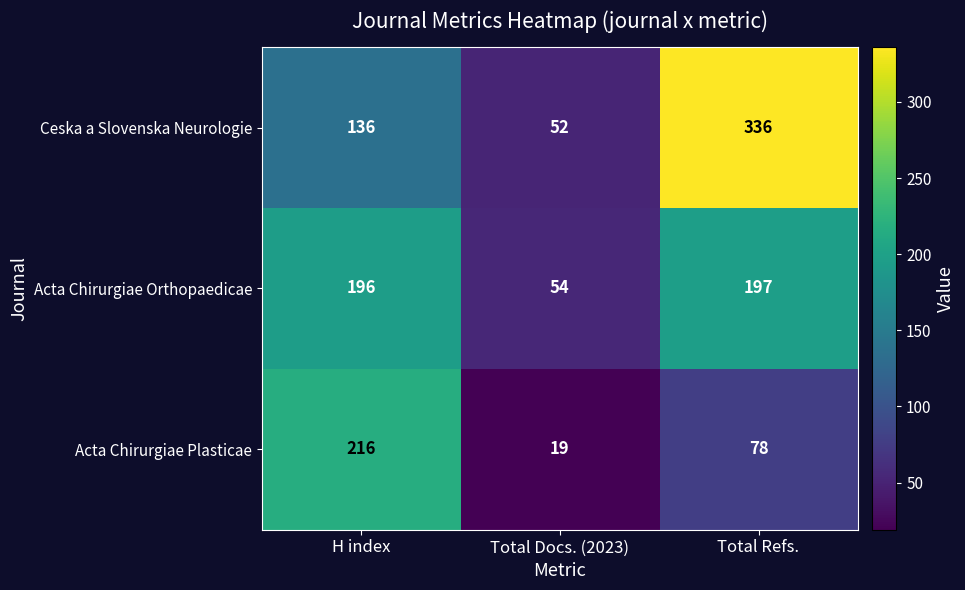

What is the approximate value of Acta Chirurgiae Plasticae at Total Docs. (2023), to the nearest 5?

20